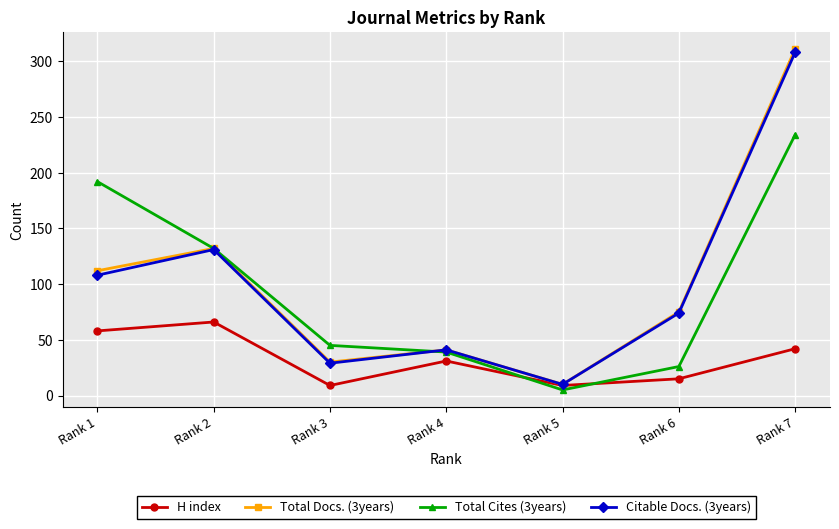

What is the lowest value of the H index series?

9